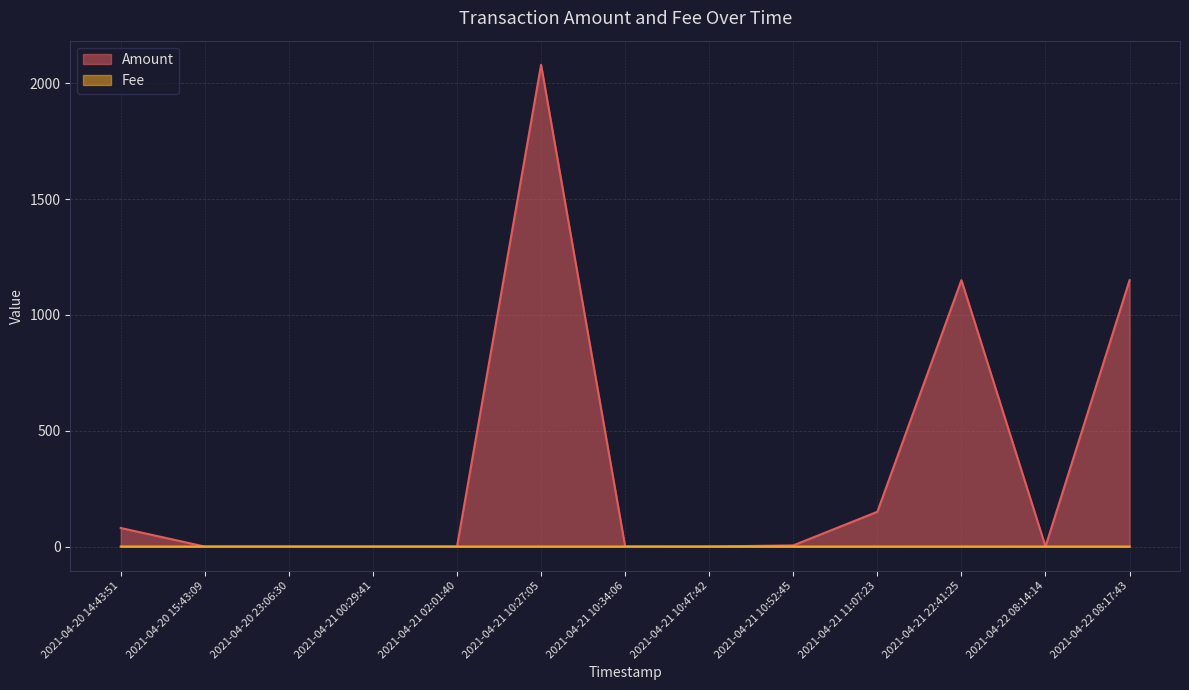

Reading right to left, what are all the values shown in this chart?

Amount: 2021-04-22 08:17:43=1150.0	2021-04-22 08:14:14=0.2	2021-04-21 22:41:25=1150.2	2021-04-21 11:07:23=150.1	2021-04-21 10:52:45=5.1	2021-04-21 10:47:42=0.2	2021-04-21 10:34:06=0.0	2021-04-21 10:27:05=2080.2	2021-04-21 02:01:40=0.0	2021-04-21 00:29:41=0.0	2021-04-20 23:06:30=0.0	2021-04-20 15:43:09=0.0	2021-04-20 14:43:51=80.1
Fee: 2021-04-22 08:17:43=0.0	2021-04-22 08:14:14=0.1	2021-04-21 22:41:25=0.1	2021-04-21 11:07:23=0.0	2021-04-21 10:52:45=0.0	2021-04-21 10:47:42=0.0	2021-04-21 10:34:06=0.0	2021-04-21 10:27:05=0.1	2021-04-21 02:01:40=0.1	2021-04-21 00:29:41=0.1	2021-04-20 23:06:30=0.0	2021-04-20 15:43:09=0.0	2021-04-20 14:43:51=0.1